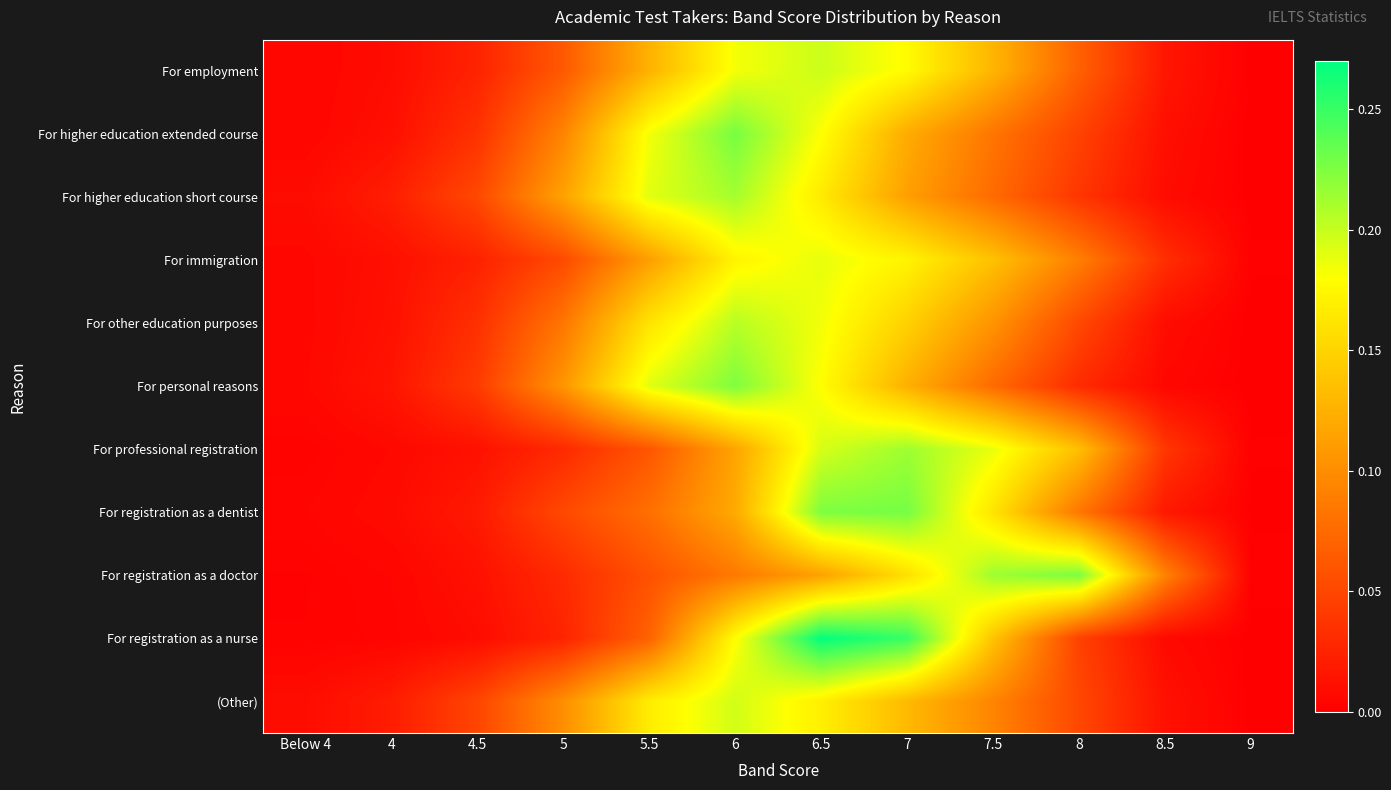

Count the number of categories in the chart.

12